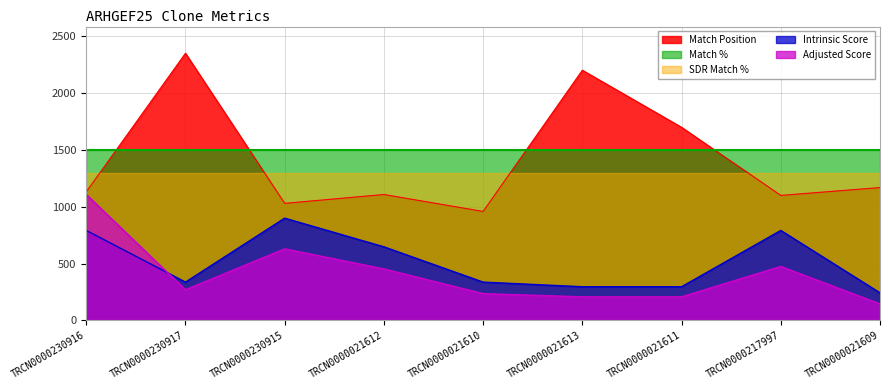

What is the difference between the maximum and minimum values in the Match Position series?

1391.0